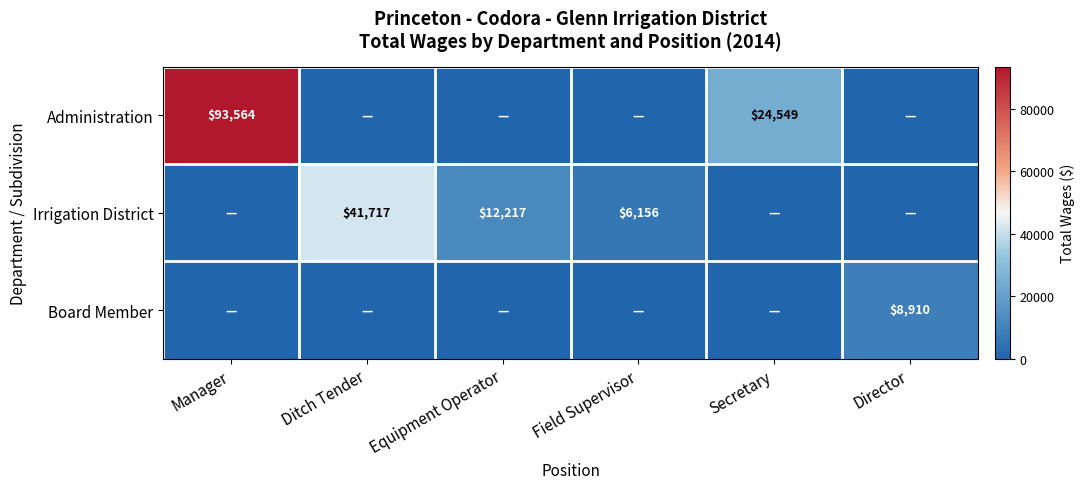

The Irrigation District series shows 2198 at Field Supervisor. True or false?

False